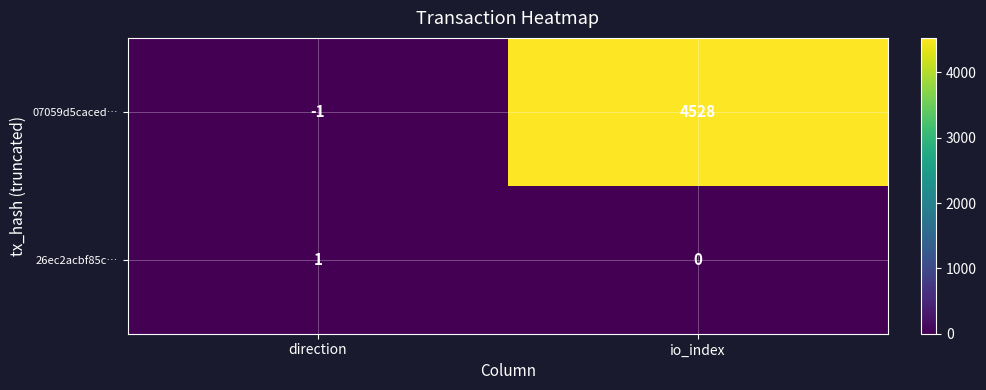

What is the spread (max minus min) of values at io_index?

4528